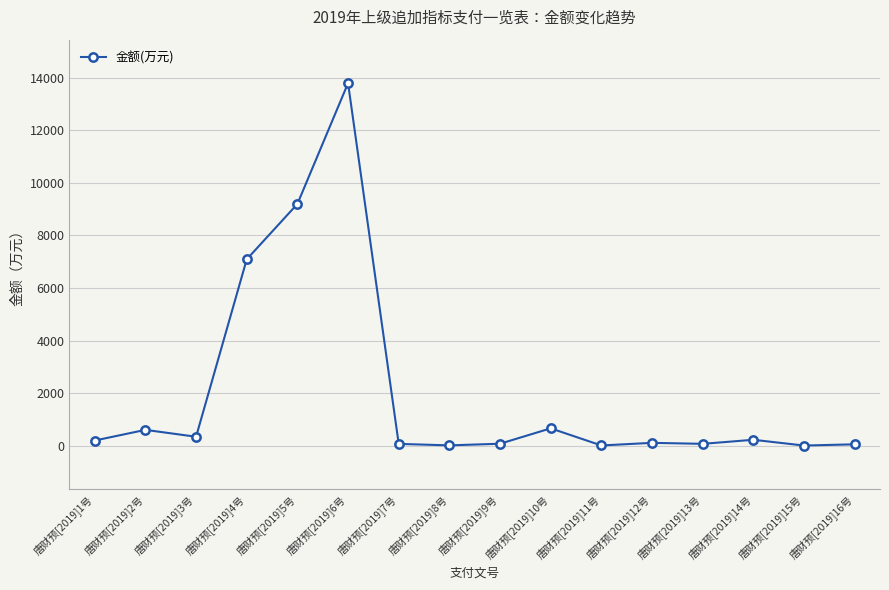

Is this an area chart (filled region under the line)?

No